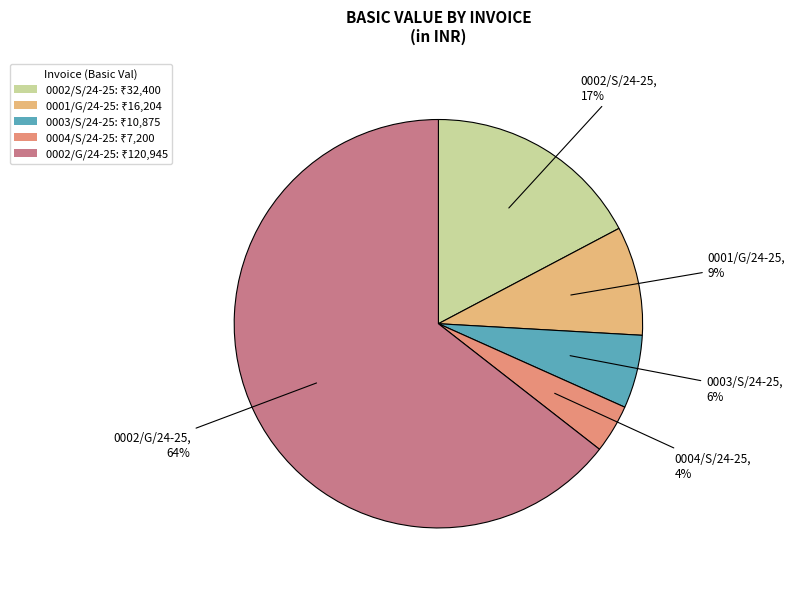

What is the change in value from 0003/S/24-25 to 0004/S/24-25?

-3675